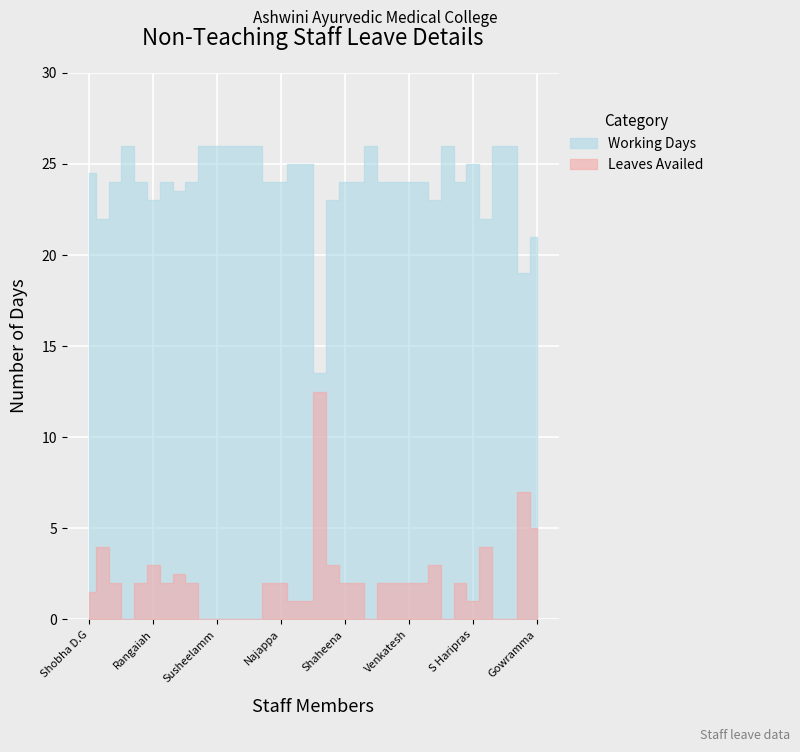

Reading left to right, list all the values displayed in this chart.

Working Days: 24.5	22.0	24.0	26.0	24.0	23.0	24.0	23.5	24.0	26.0	26.0	26.0	26.0	26.0	24.0	24.0	25.0	25.0	13.5	23.0	24.0	24.0	26.0	24.0	24.0	24.0	24.0	23.0	26.0	24.0	25.0	22.0	26.0	26.0	19.0	21.0
Leaves Availed: 1.5	4.0	2.0	0.0	2.0	3.0	2.0	2.5	2.0	0.0	0.0	0.0	0.0	0.0	2.0	2.0	1.0	1.0	12.5	3.0	2.0	2.0	0.0	2.0	2.0	2.0	2.0	3.0	0.0	2.0	1.0	4.0	0.0	0.0	7.0	5.0